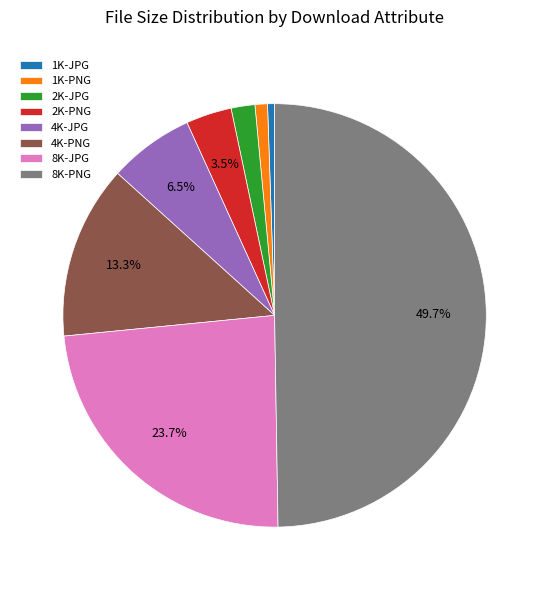

How many slices are in this pie chart?

8